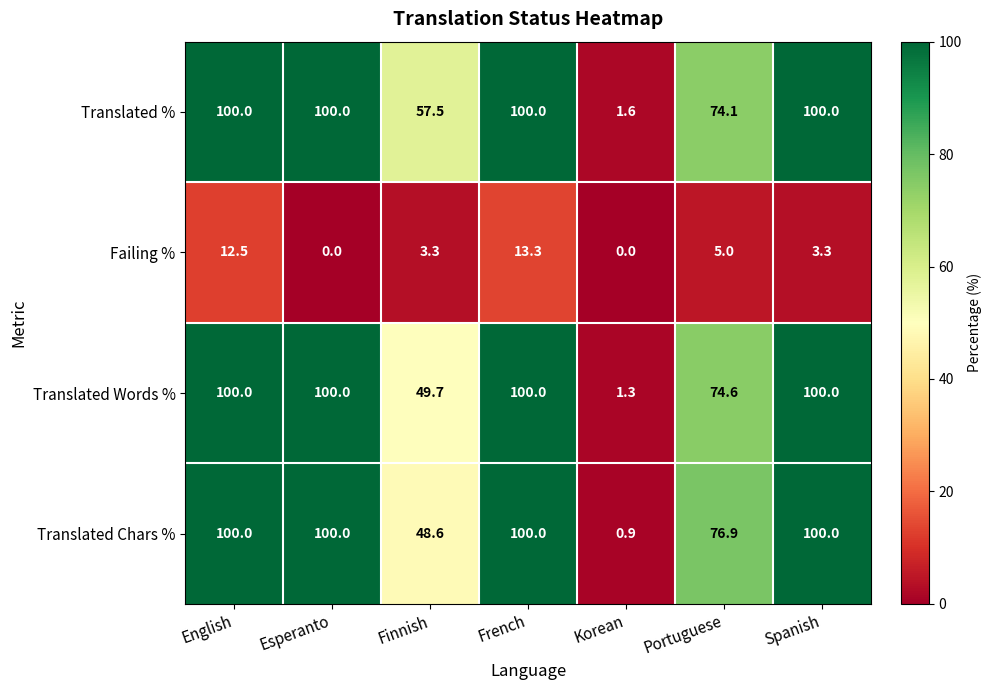

Reading right to left, list all the values displayed in this chart.

Translated %: 100.0	74.1	1.6	100.0	57.5	100.0	100.0
Failing %: 3.3	5.0	0.0	13.3	3.3	0.0	12.5
Translated Words %: 100.0	74.6	1.3	100.0	49.7	100.0	100.0
Translated Chars %: 100.0	76.9	0.9	100.0	48.6	100.0	100.0